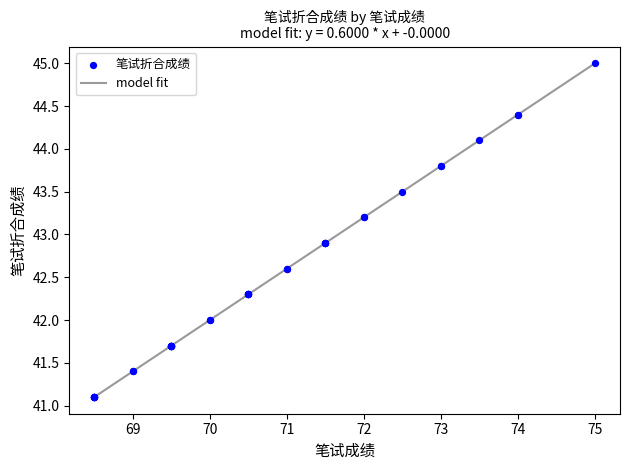

What is the minimum value shown in the chart?

41.1